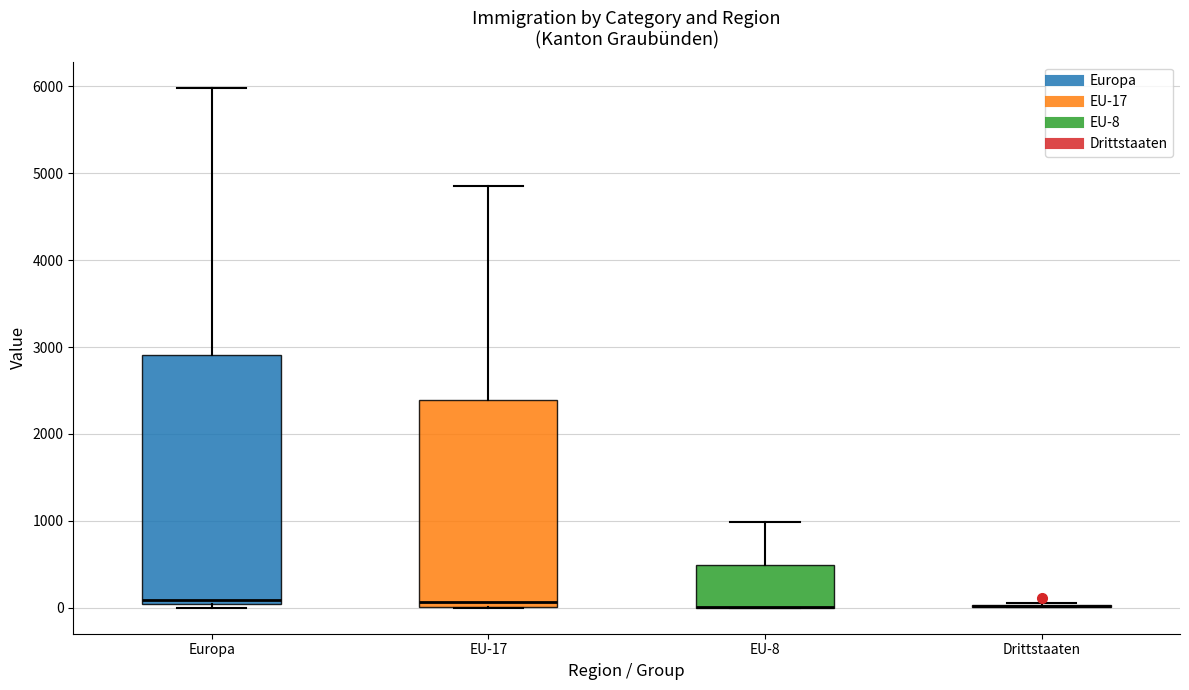

Comparing the boxes themselves (not the whiskers), which one is the tallest?

Europa